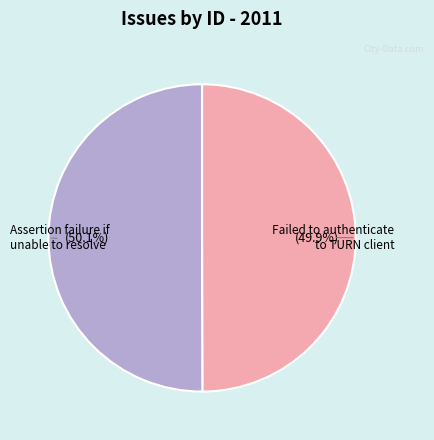

Is there a majority slice in this chart?

Yes